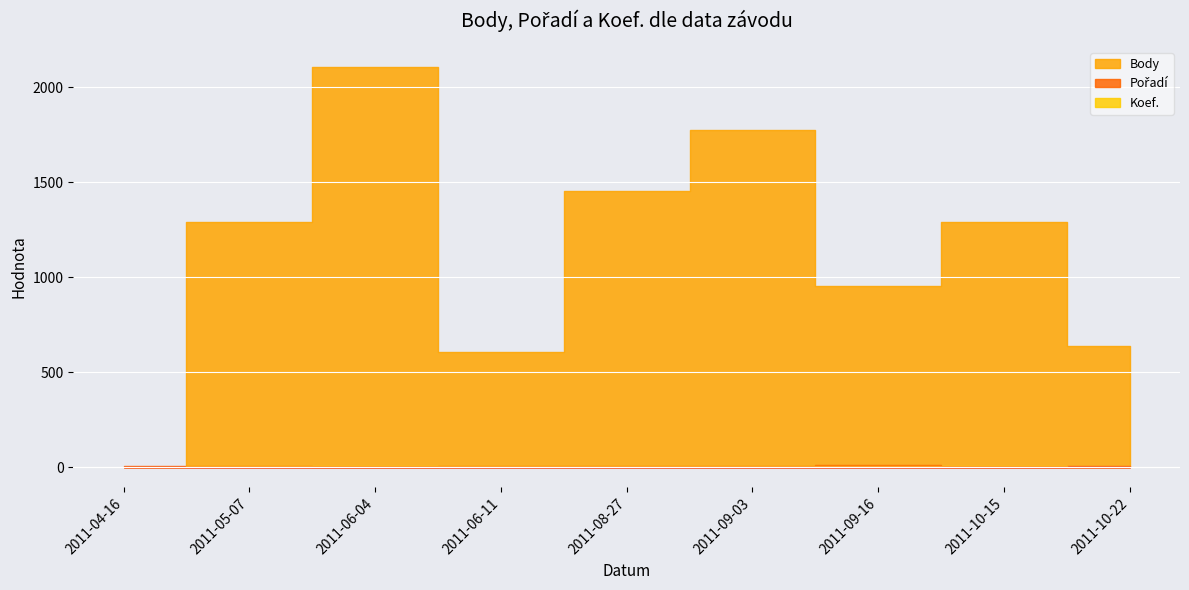

At 2011-10-22, list the series in order from smallest to largest.

Koef., Pořadí, Body